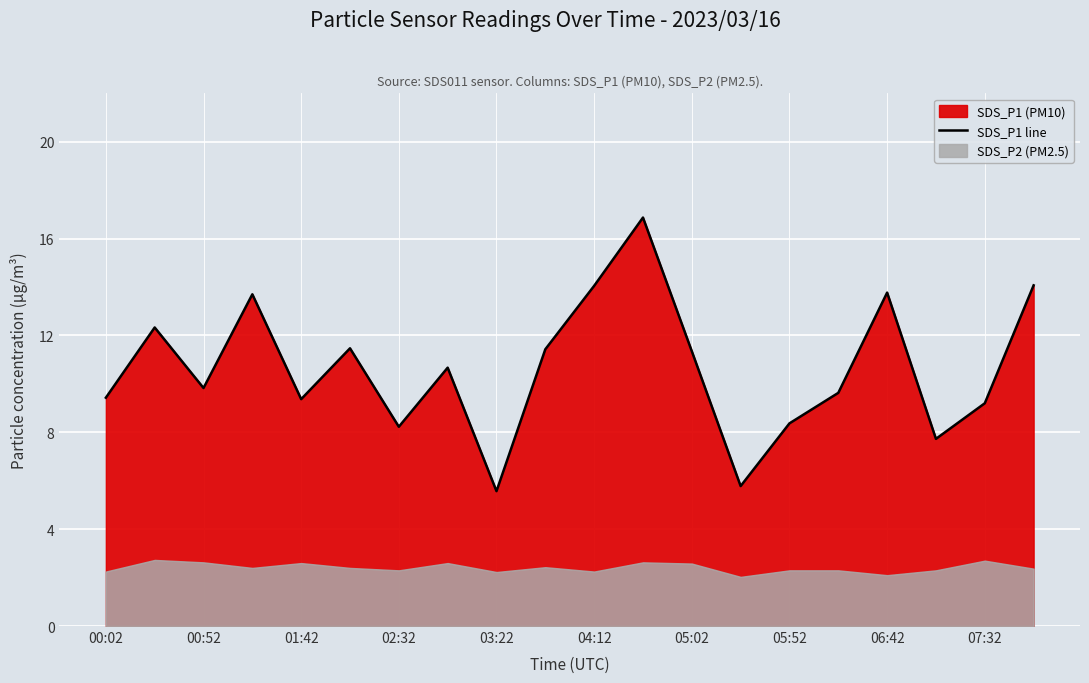

The value of SDS_P1 line at 05:52 is 8.4. True or false?

True